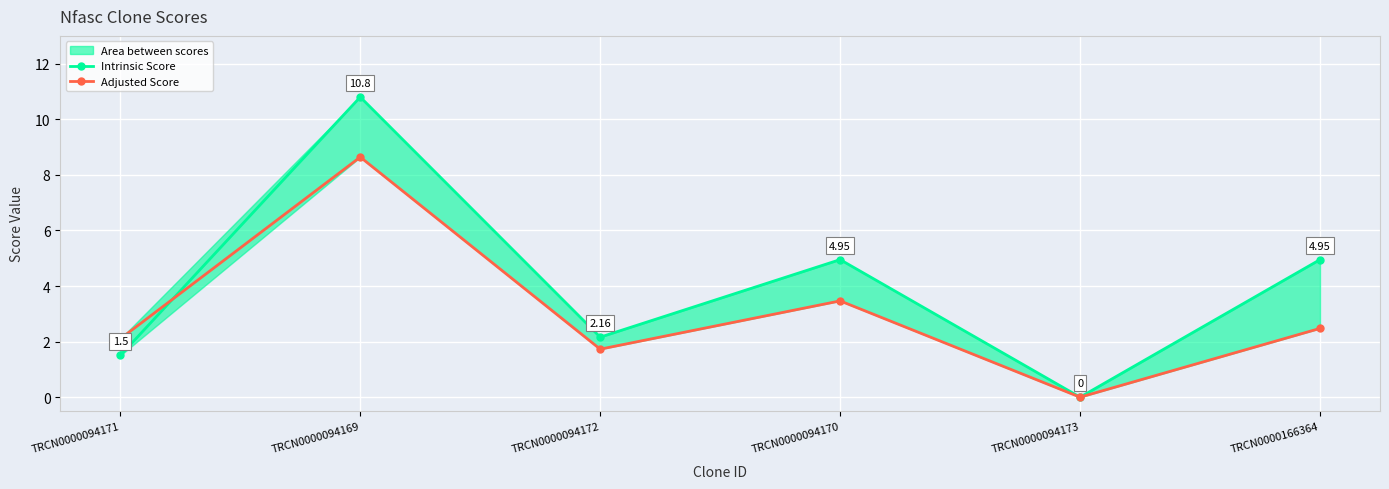

Which label corresponds to the largest value in the chart?

TRCN0000094169